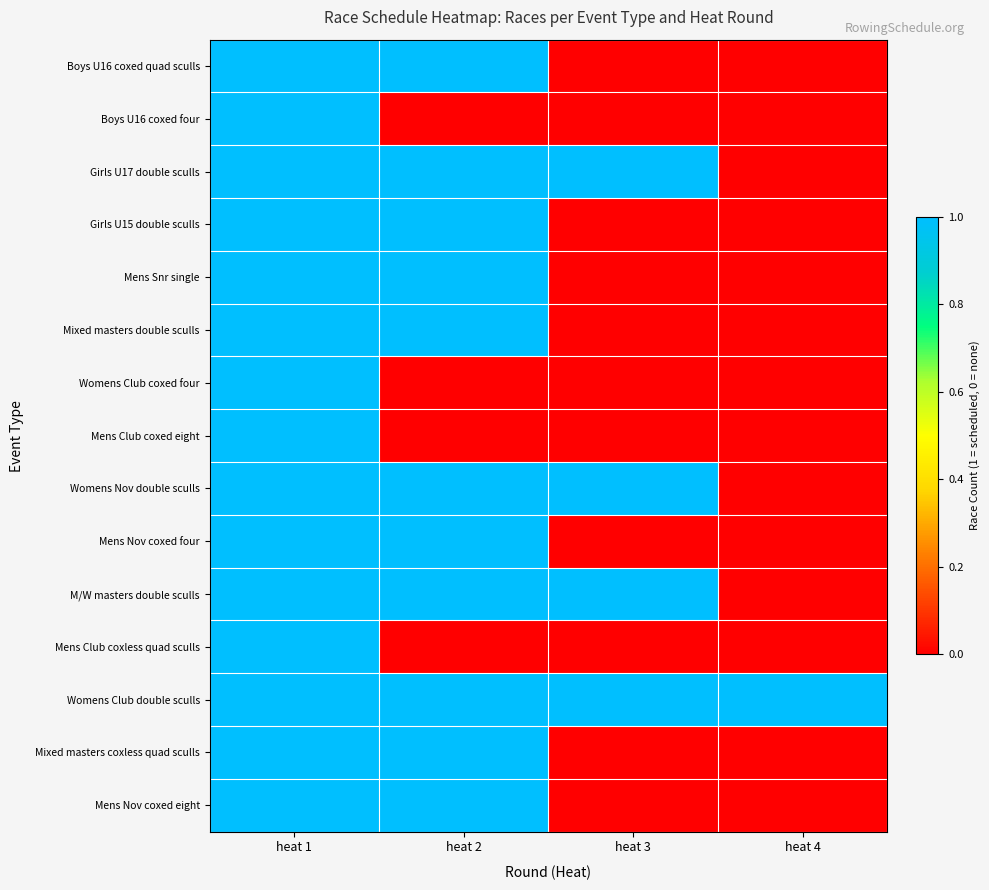

Reading right to left, what are all the values shown in this chart?

Boys U16 coxed quad sculls: heat 4=0	heat 3=0	heat 2=1	heat 1=1
Boys U16 coxed four: heat 4=0	heat 3=0	heat 2=0	heat 1=1
Girls U17 double sculls: heat 4=0	heat 3=1	heat 2=1	heat 1=1
Girls U15 double sculls: heat 4=0	heat 3=0	heat 2=1	heat 1=1
Mens Snr single: heat 4=0	heat 3=0	heat 2=1	heat 1=1
Mixed masters double sculls: heat 4=0	heat 3=0	heat 2=1	heat 1=1
Womens Club coxed four: heat 4=0	heat 3=0	heat 2=0	heat 1=1
Mens Club coxed eight: heat 4=0	heat 3=0	heat 2=0	heat 1=1
Womens Nov double sculls: heat 4=0	heat 3=1	heat 2=1	heat 1=1
Mens Nov coxed four: heat 4=0	heat 3=0	heat 2=1	heat 1=1
M/W masters double sculls: heat 4=0	heat 3=1	heat 2=1	heat 1=1
Mens Club coxless quad sculls: heat 4=0	heat 3=0	heat 2=0	heat 1=1
Womens Club double sculls: heat 4=1	heat 3=1	heat 2=1	heat 1=1
Mixed masters coxless quad sculls: heat 4=0	heat 3=0	heat 2=1	heat 1=1
Mens Nov coxed eight: heat 4=0	heat 3=0	heat 2=1	heat 1=1